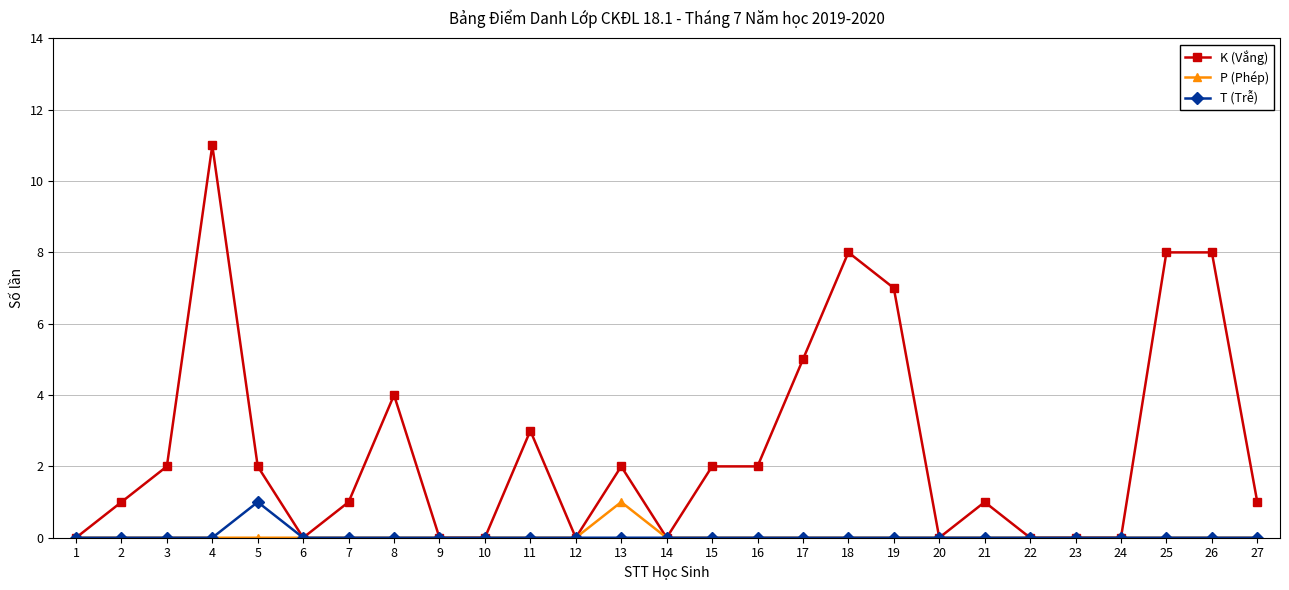

What is the total value across all series at 25?

8